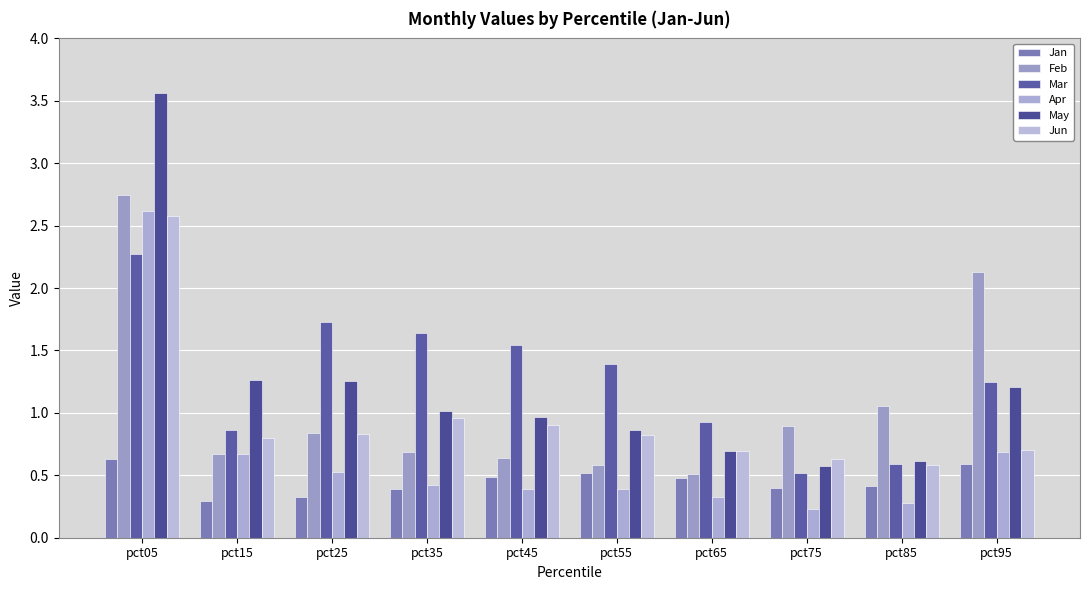

What is the value of the Feb bar at the 7th from the left?

0.5